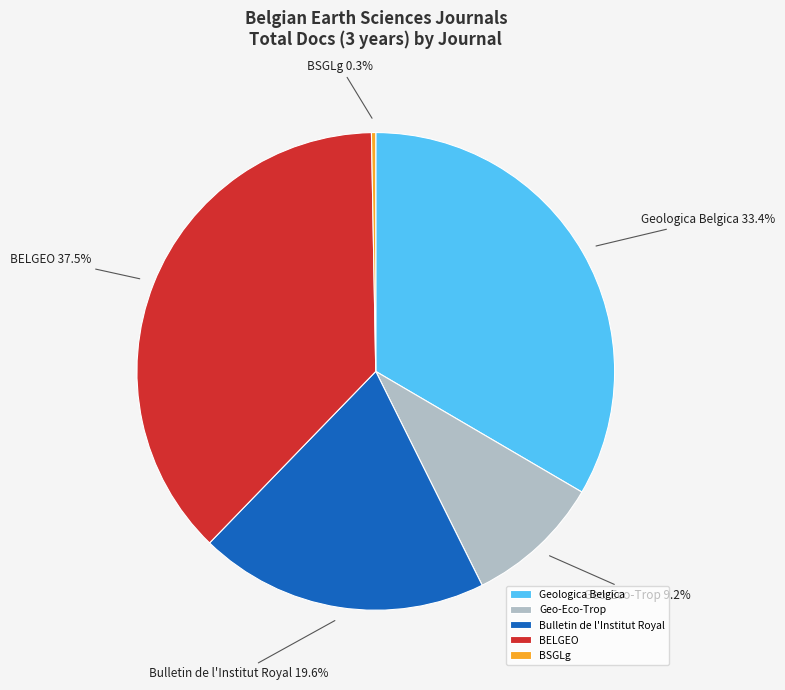

True or false: Geologica Belgica accounts for 22% of the total.

False